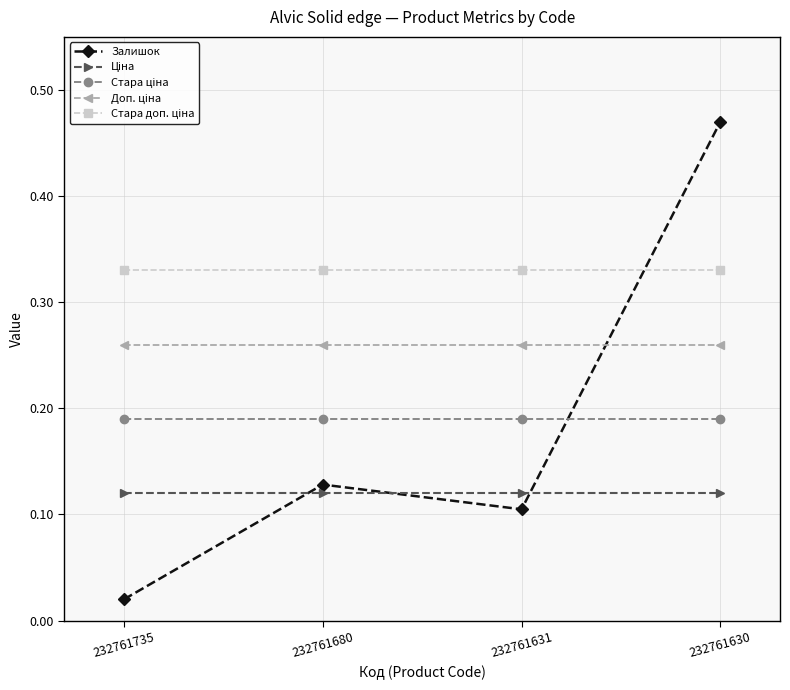

Which series has the largest range (max minus min)?

Залишок